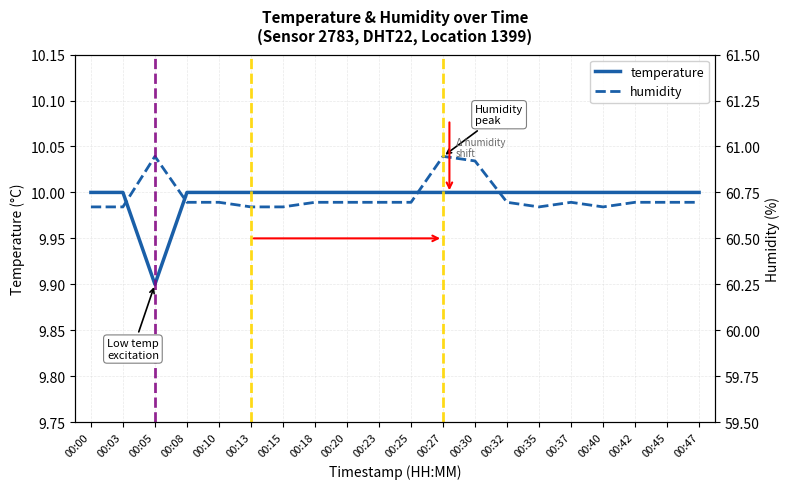

The value of temperature at 00:35 is 10.0. True or false?

True